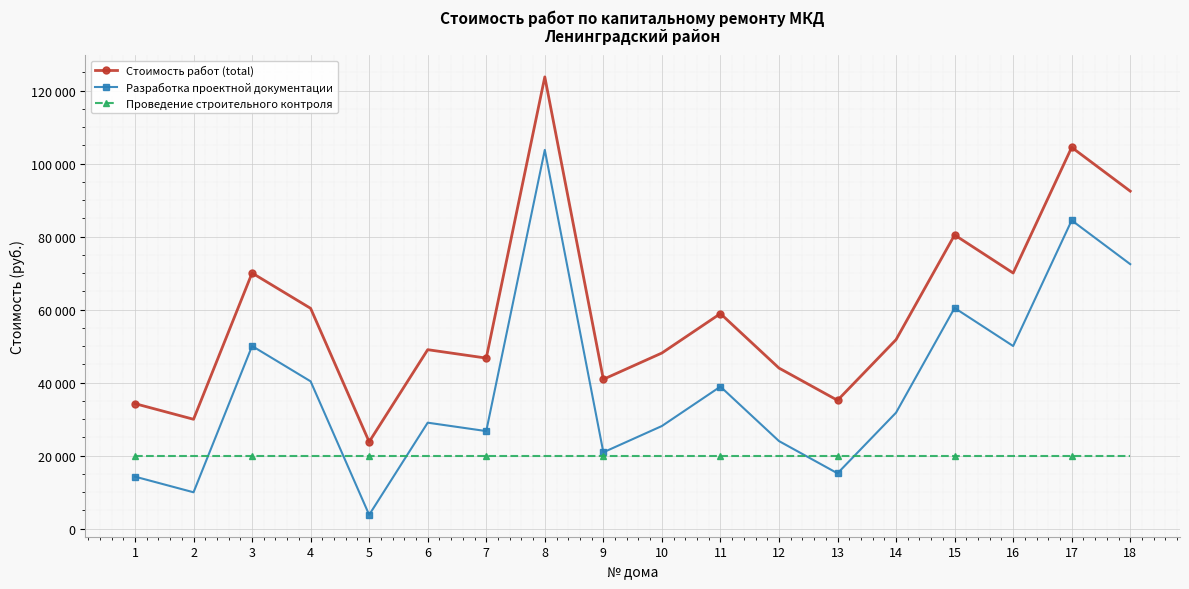

Is the value of Стоимость работ (total) at 2 greater than the value of Разработка проектной документации at 18?

No